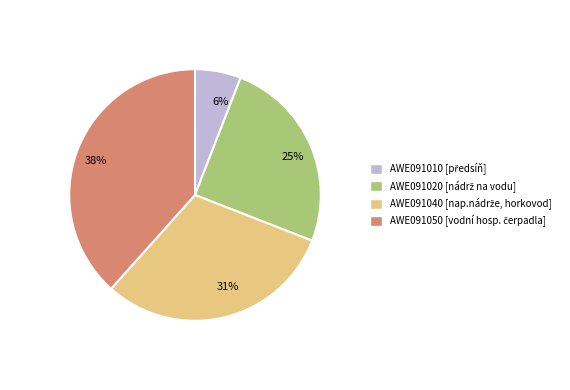

Approximately how many times larger is the value at AWE091010 compared to AWE091020?

0.2